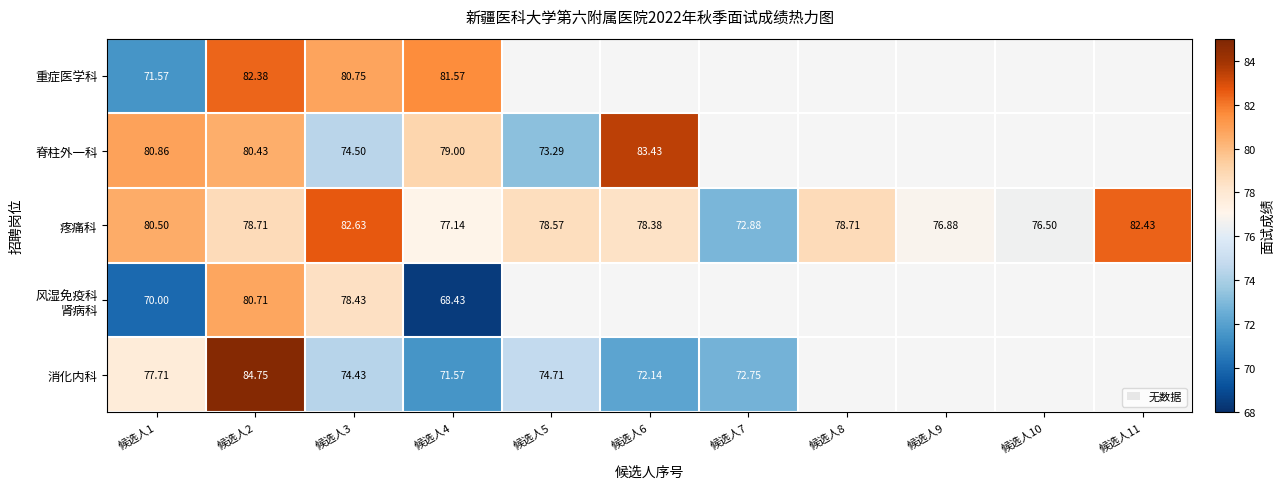

What is the greatest value displayed?

84.8